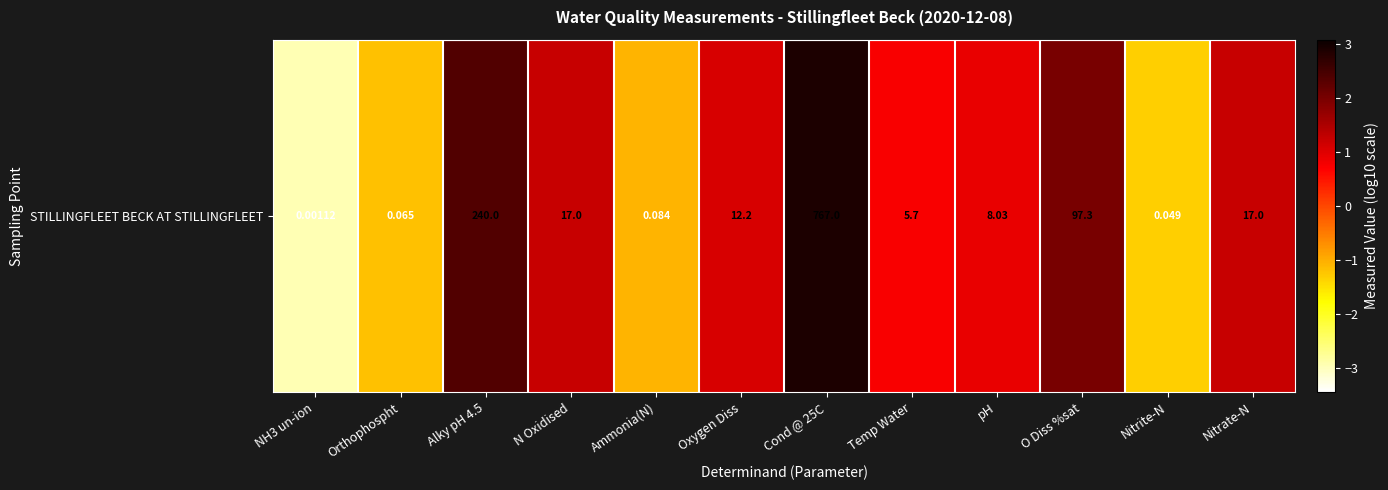

What value does the data have at Nitrate-N?

1.2